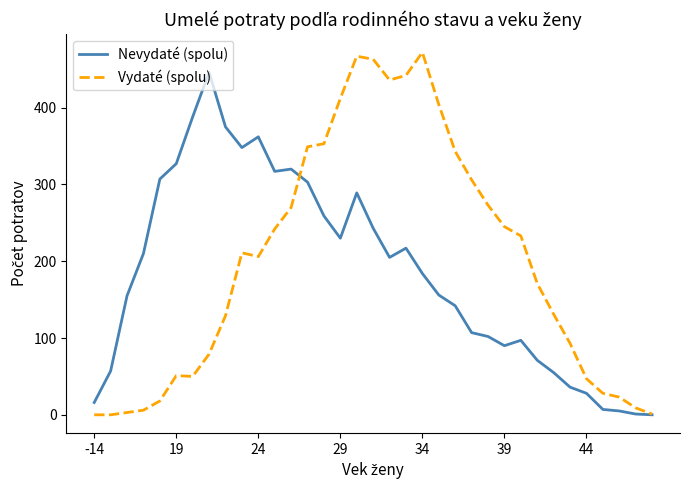

Rank the series by their maximum value, from lowest to highest.

Nevydaté (spolu), Vydaté (spolu)